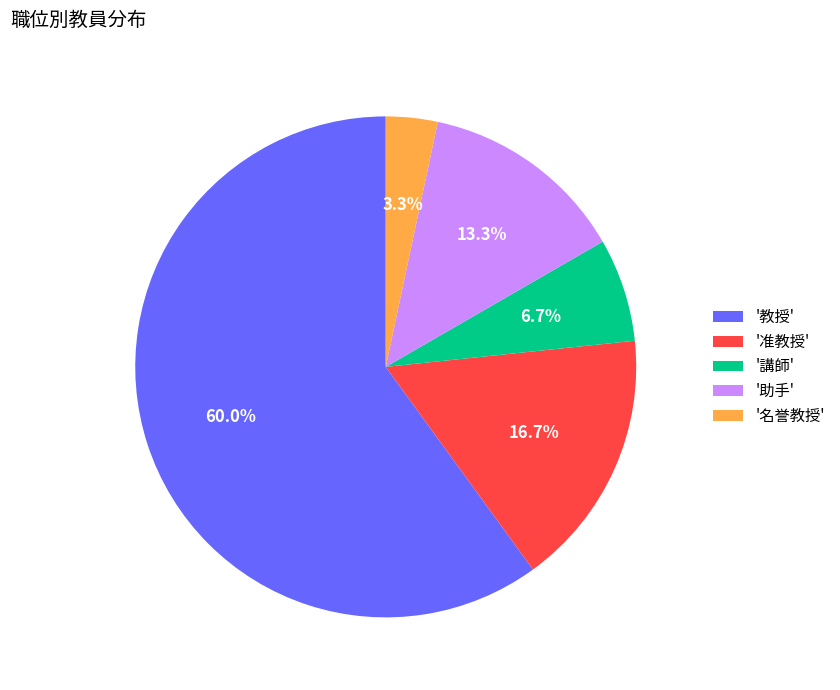

How many segments does this pie chart have?

5